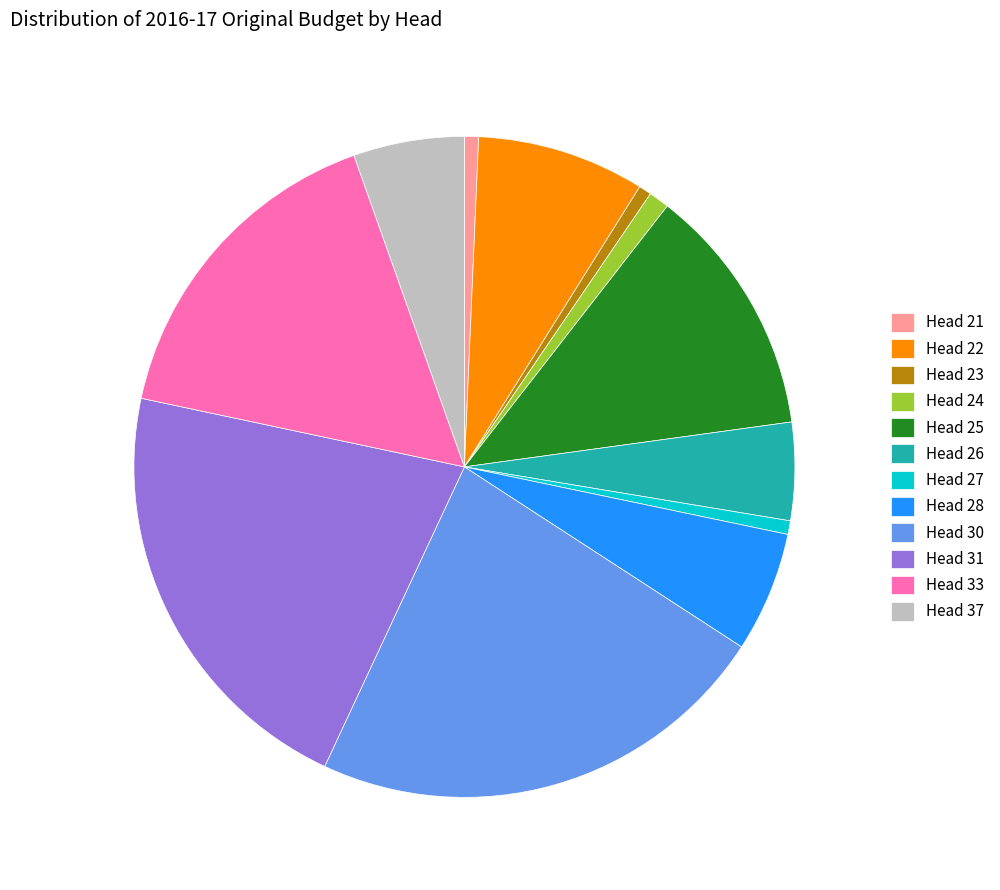

How many slices are in this pie chart?

12